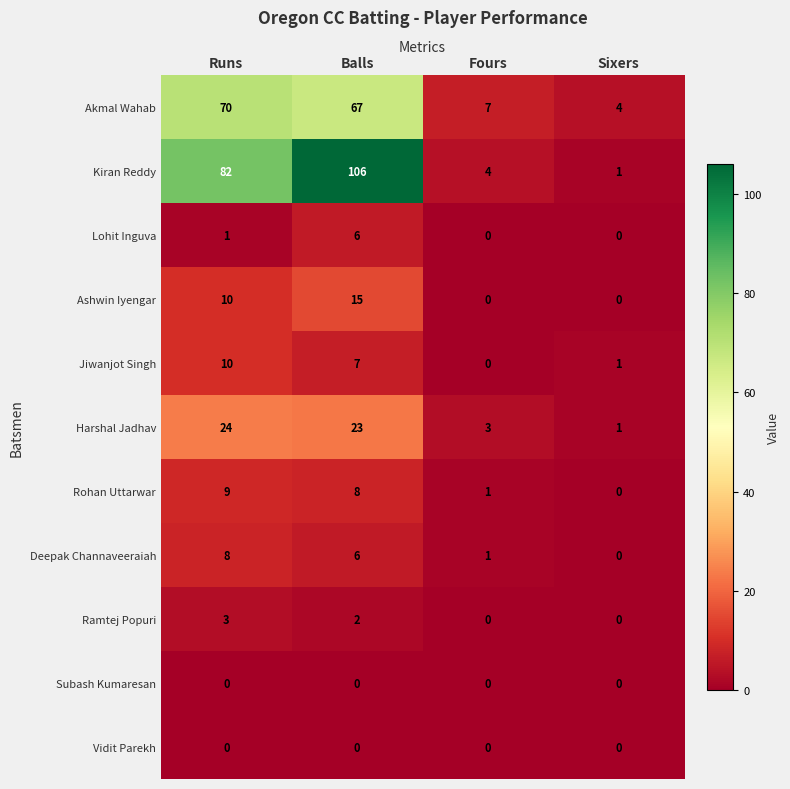

What is the lowest value of the Akmal Wahab series?

4